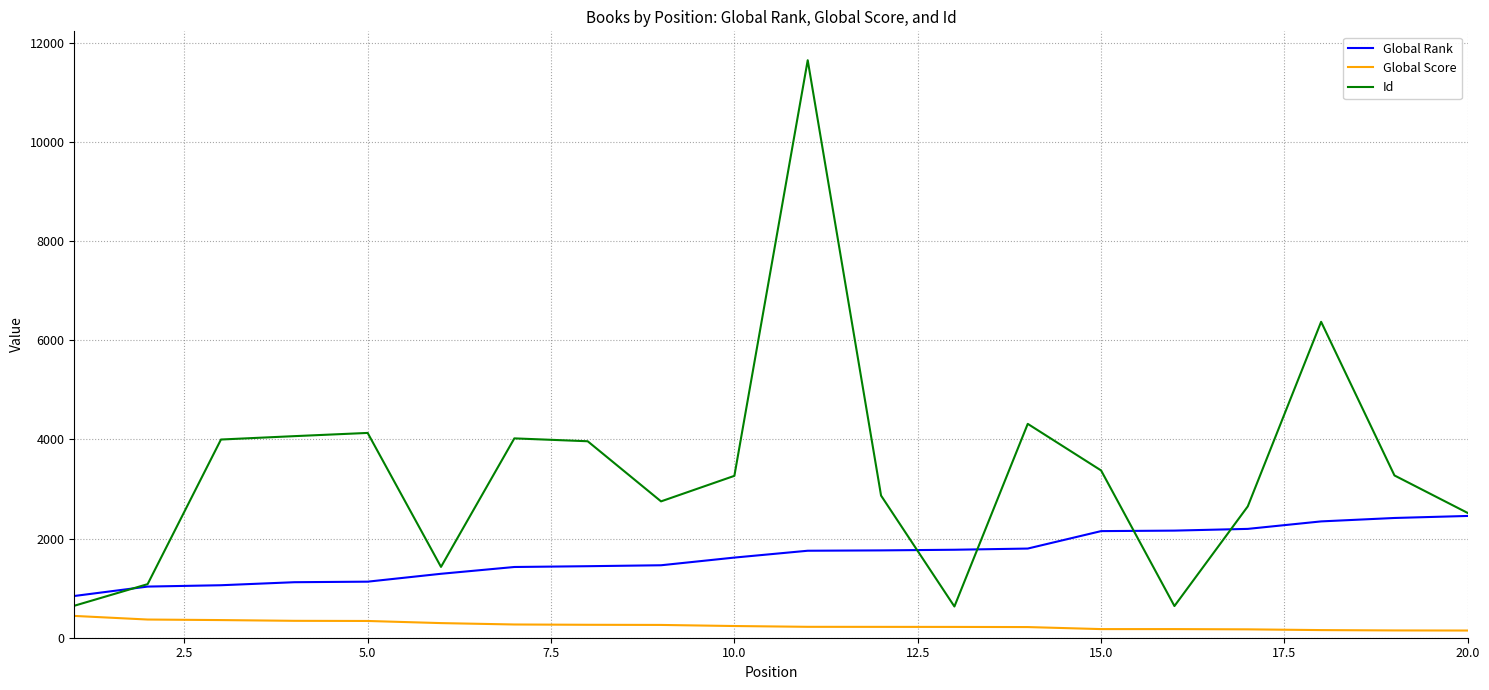

What is the smallest value displayed?

145